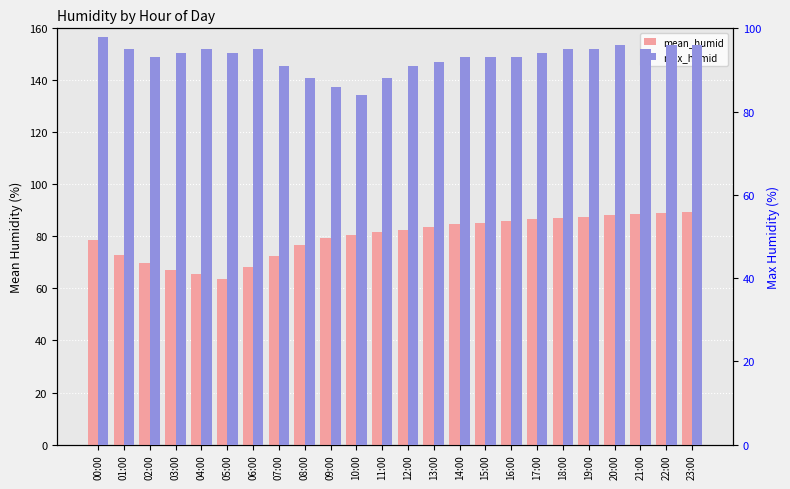

Which series has the largest total across all categories?

max_humid